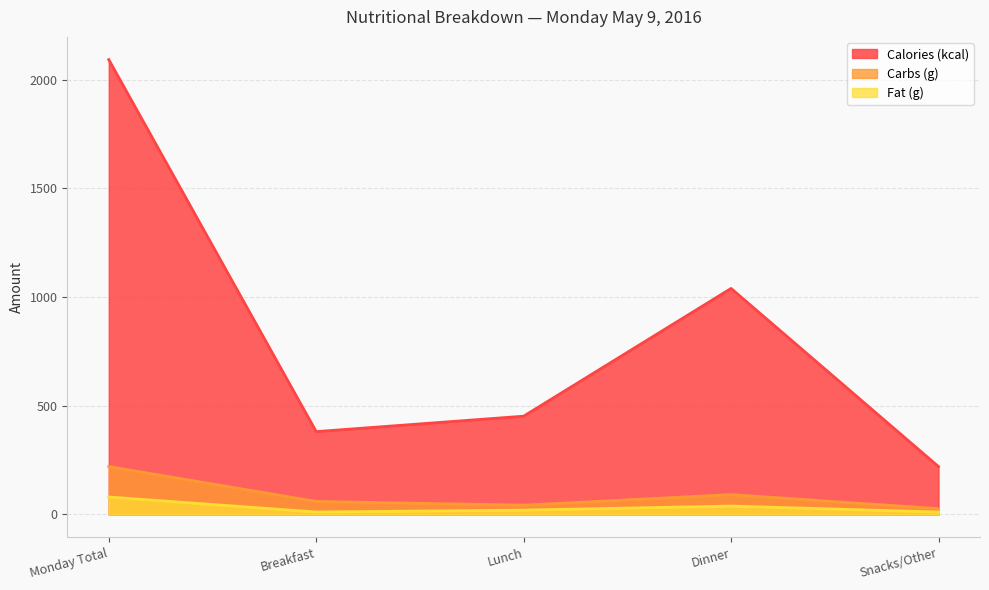

How many lines are shown in the chart?

3